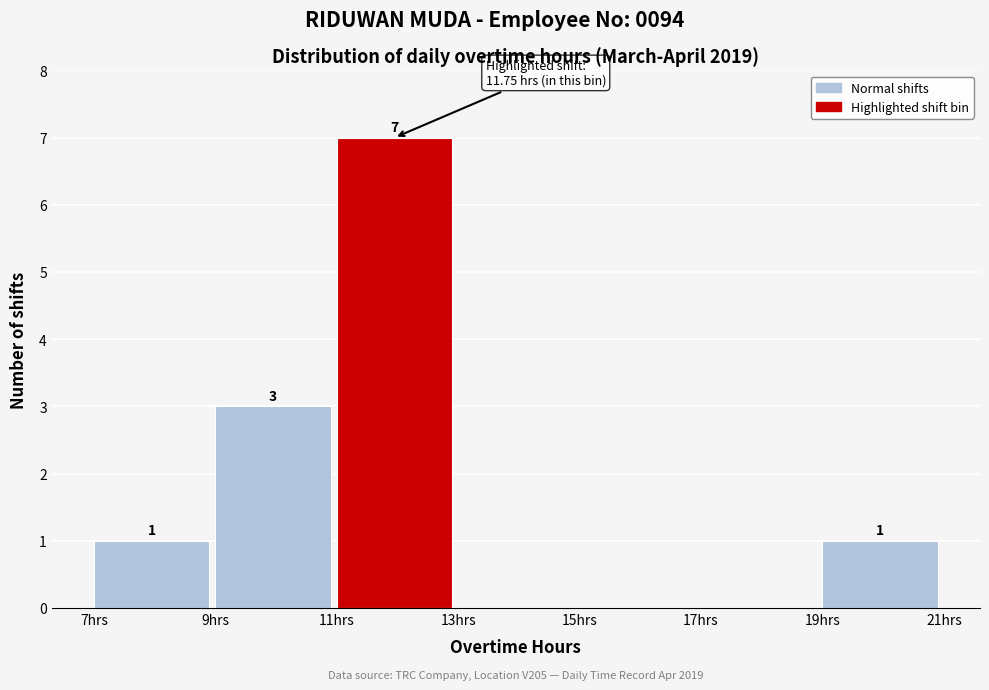

Over which range of the x-axis is the bar tallest?

11 to 13